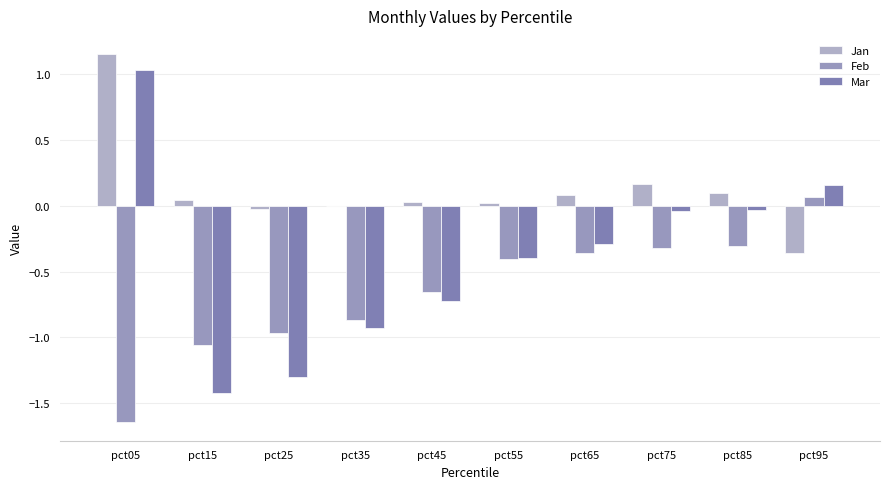

True or false: Mar has a value of -0.2 at pct55.

False